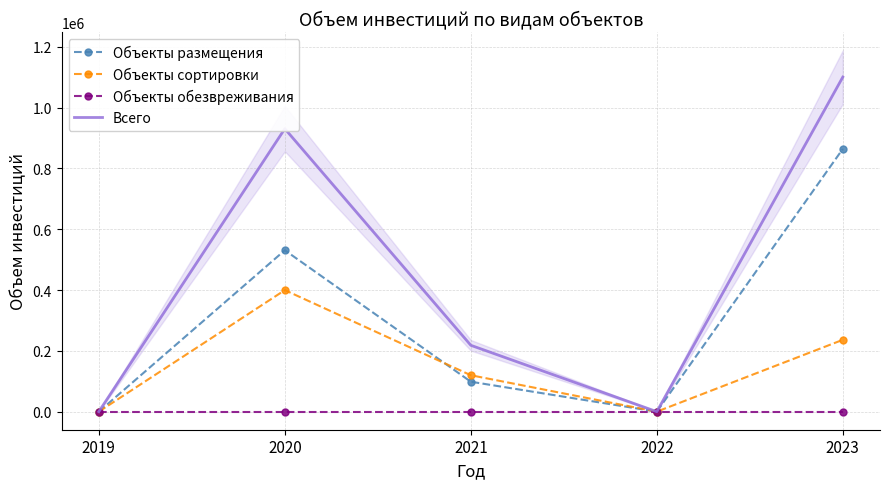

Rank the series at 2022 from highest to lowest value.

Объекты размещения, Объекты сортировки, Объекты обезвреживания, Всего